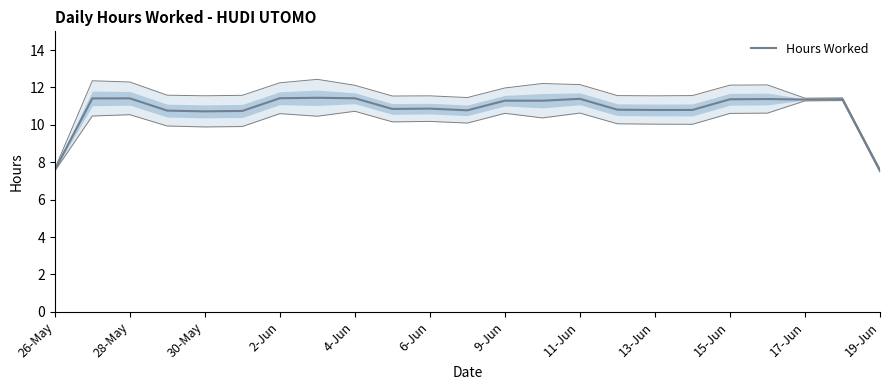

True or false: Hours Worked has a value of 2.5 at 13-Jun.

False